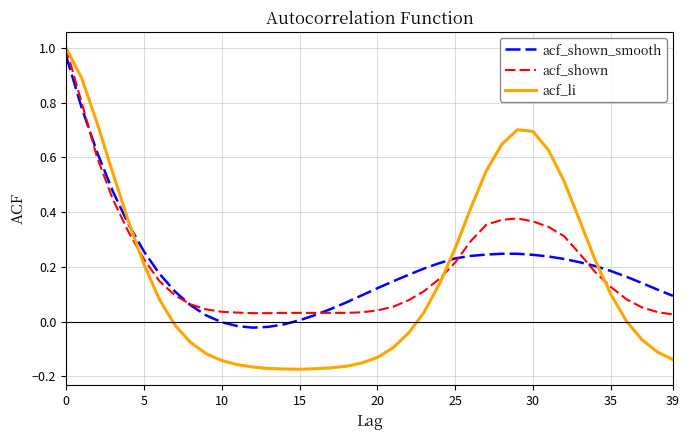

How many series are shown in this chart?

3